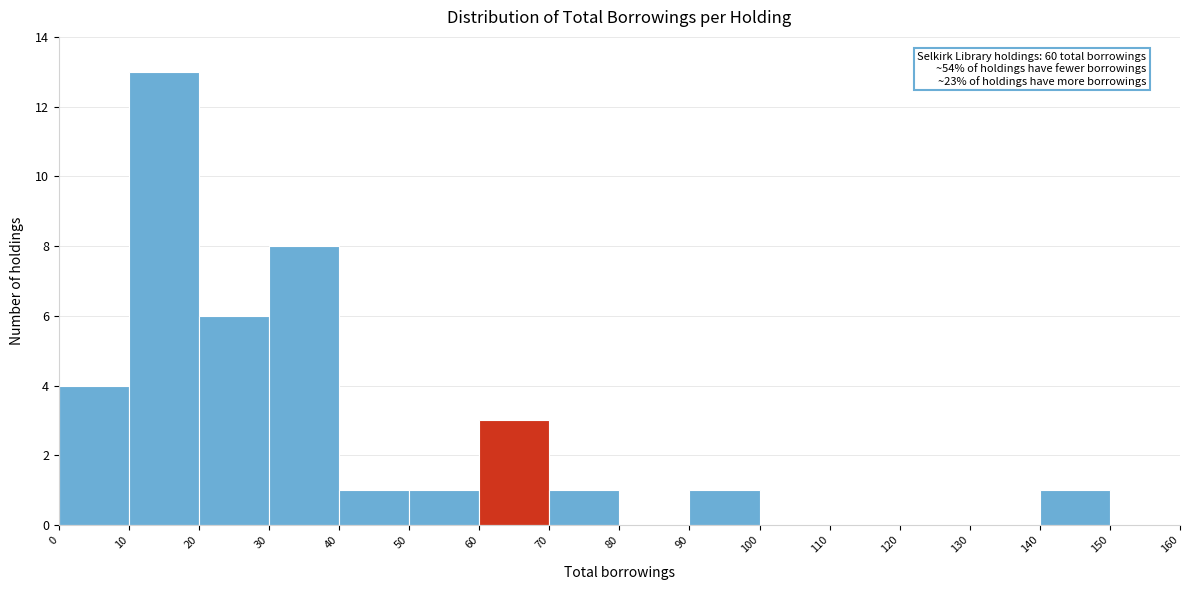

Over which range of the x-axis is the bar tallest?

10 to 20